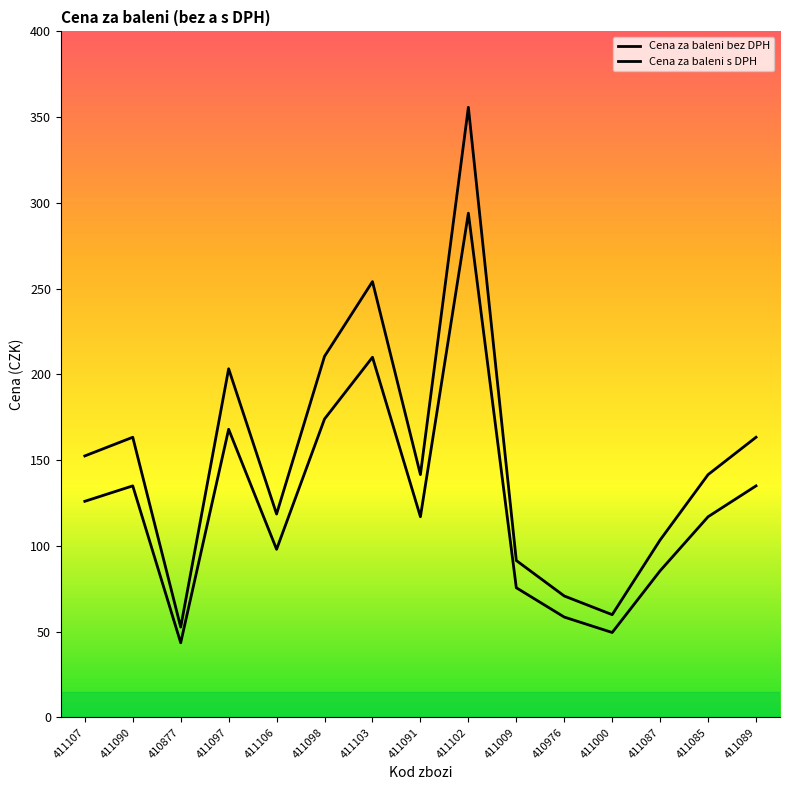

What position from the right is 411097?

12